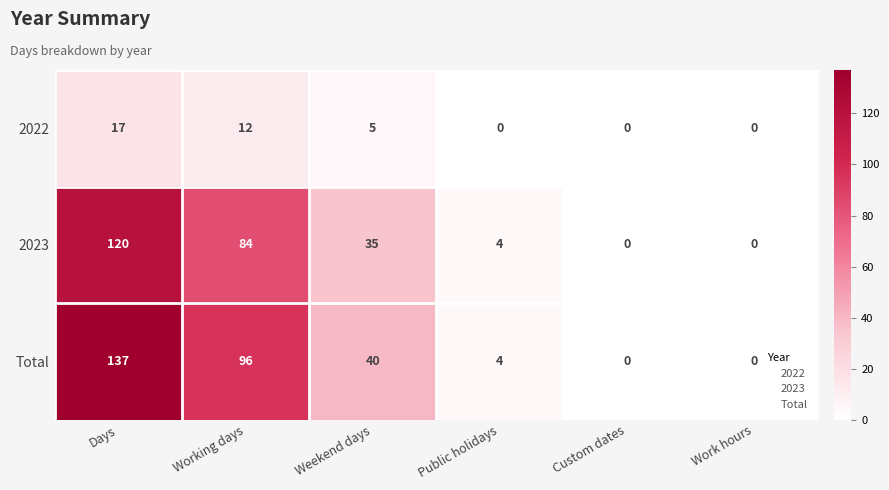

Which series changed the most between Weekend days and Public holidays?

Total